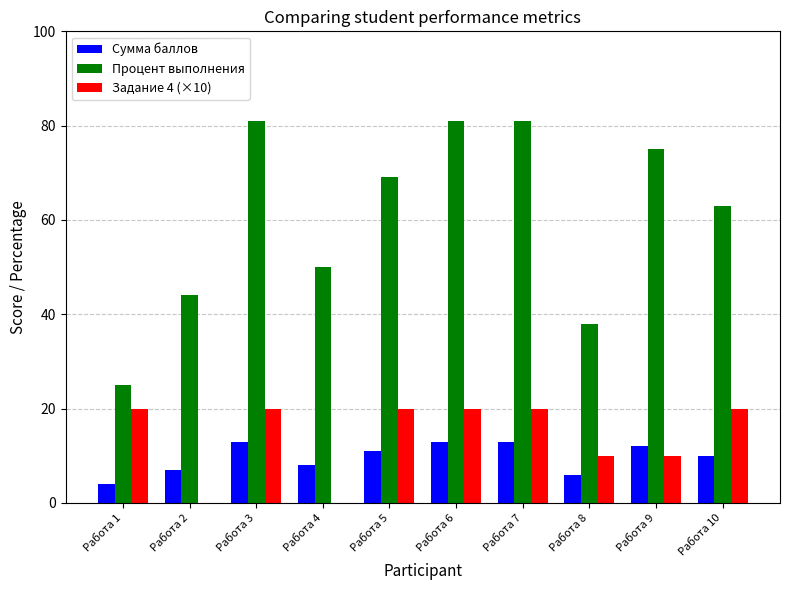

The value of Сумма баллов at Работа 3 is 13. True or false?

True